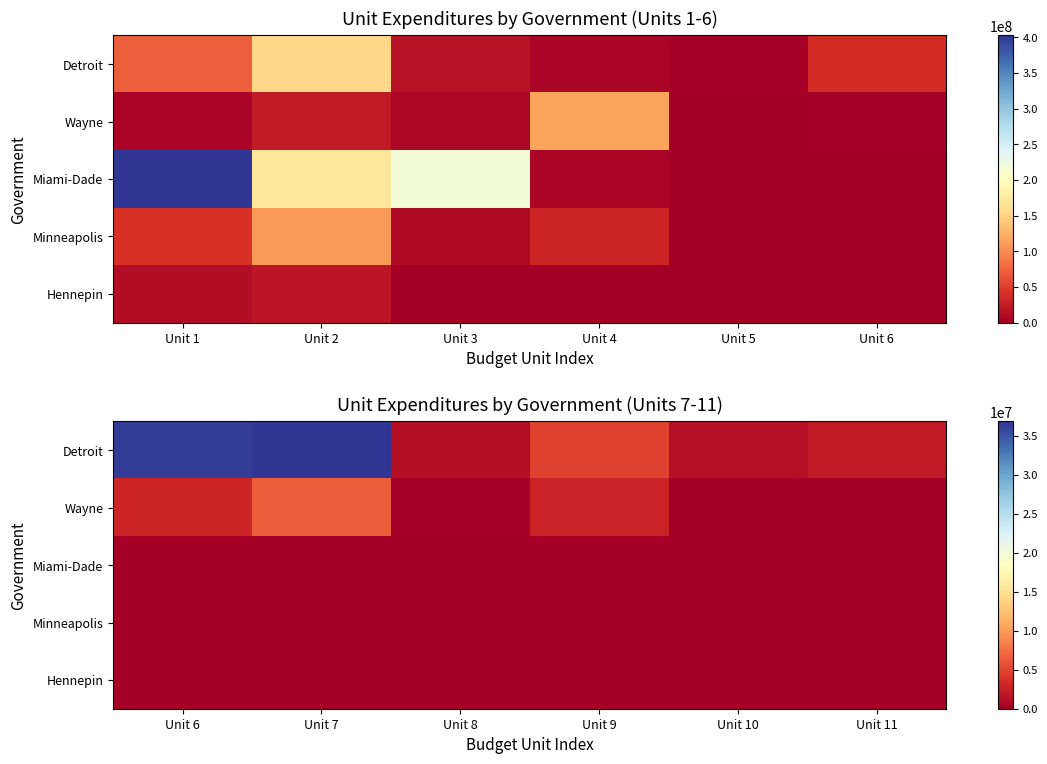

Which category has the lowest value across all series?

Unit 10